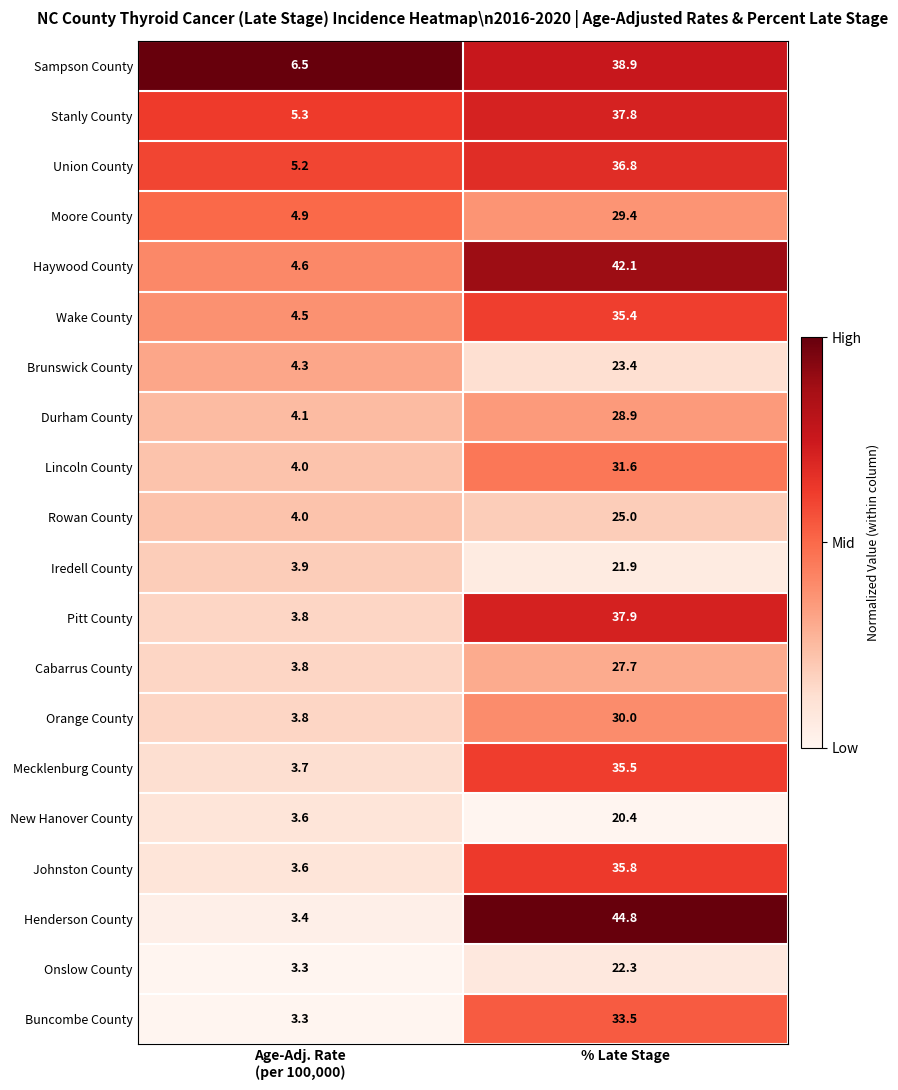

At which label does Brunswick County first exceed 23?

% Late Stage